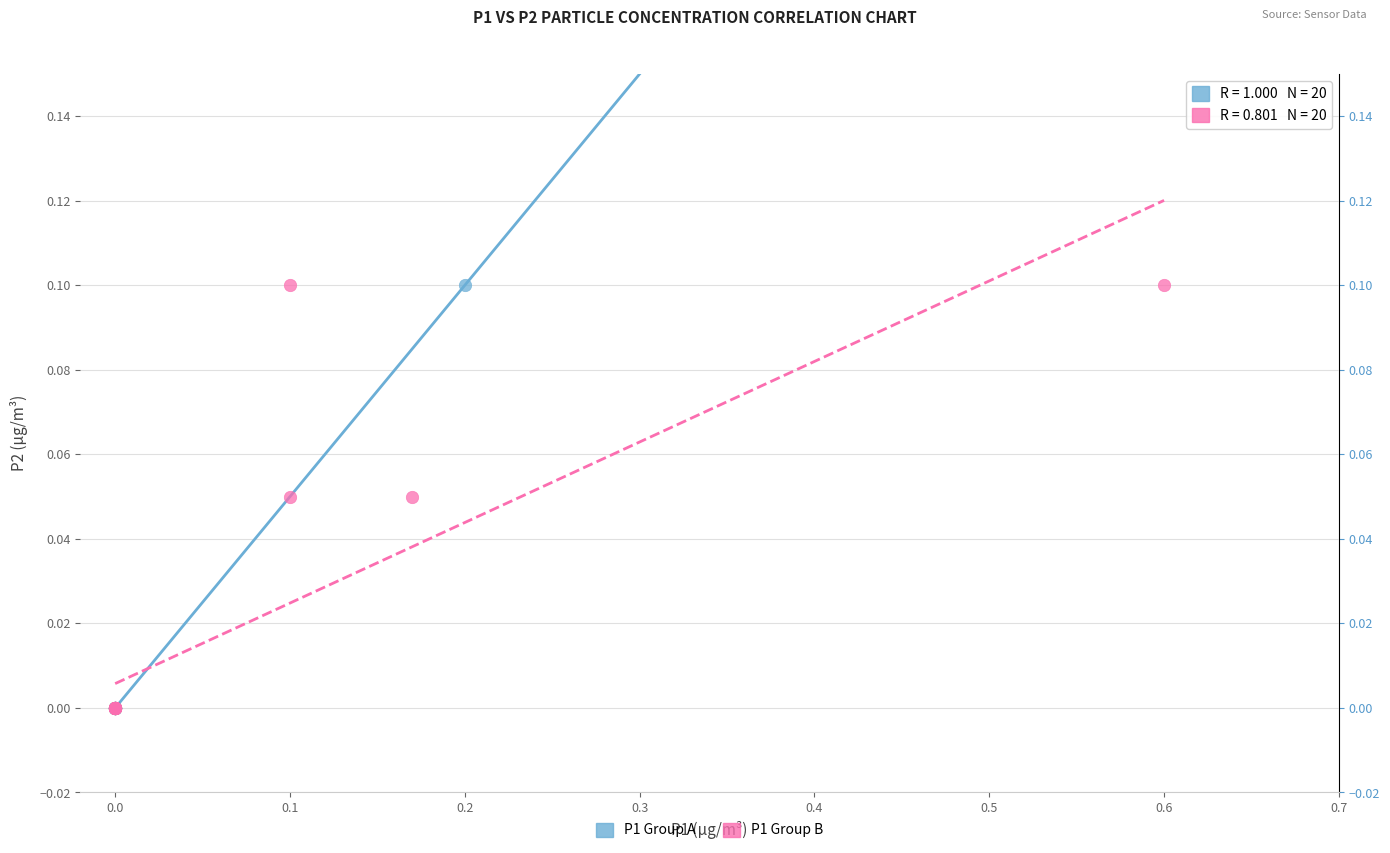

What are all the series names shown in the legend?

P1 Group A, P1 Group B